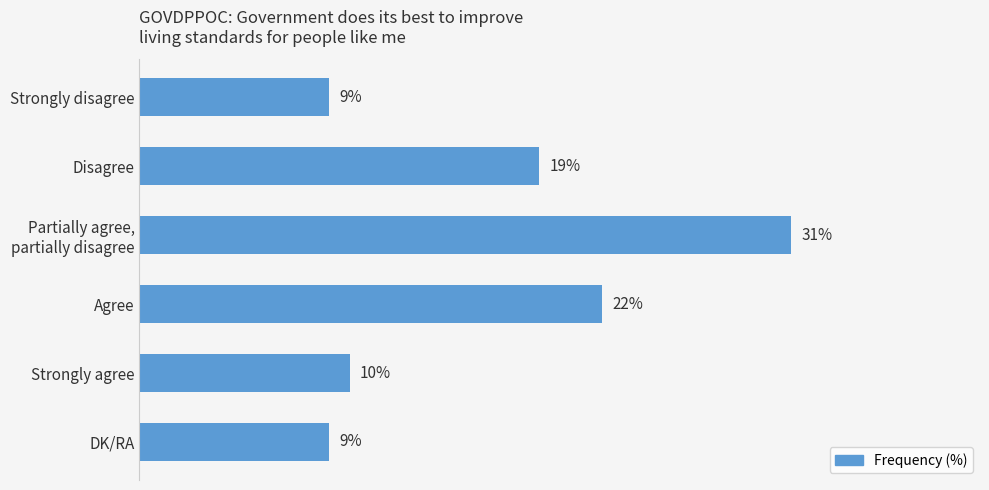

What is the label of the 2nd bar from the bottom?

Strongly agree